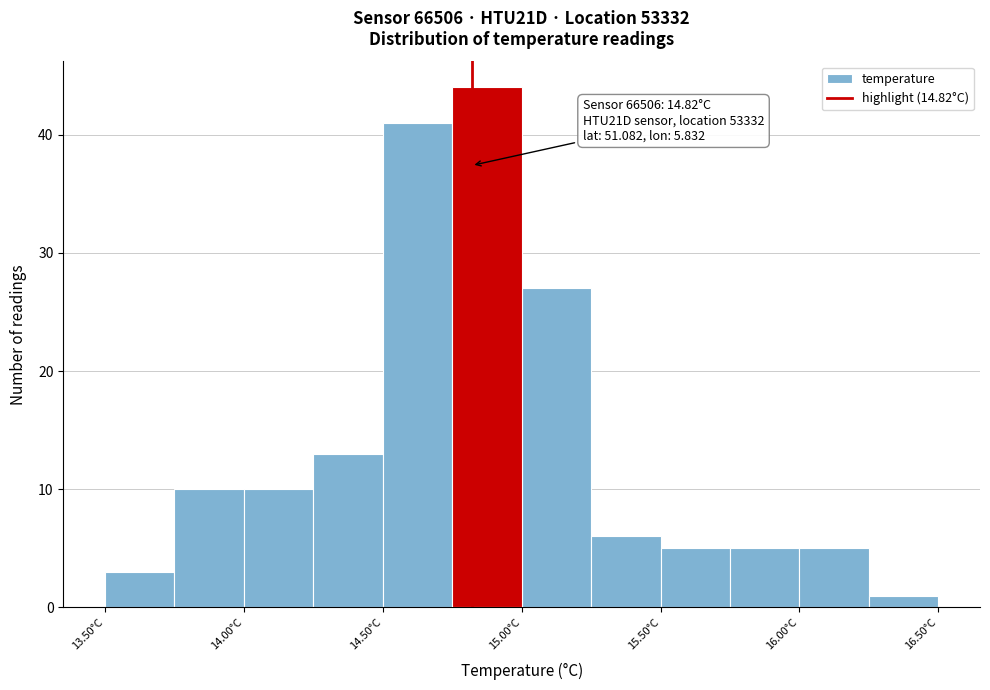

Which range on the x-axis has the tallest bar?

14.75 to 15.00